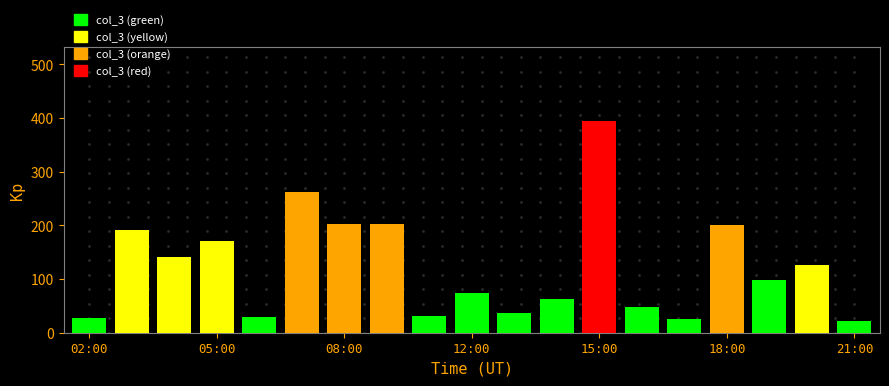

What is the smallest value displayed?

22